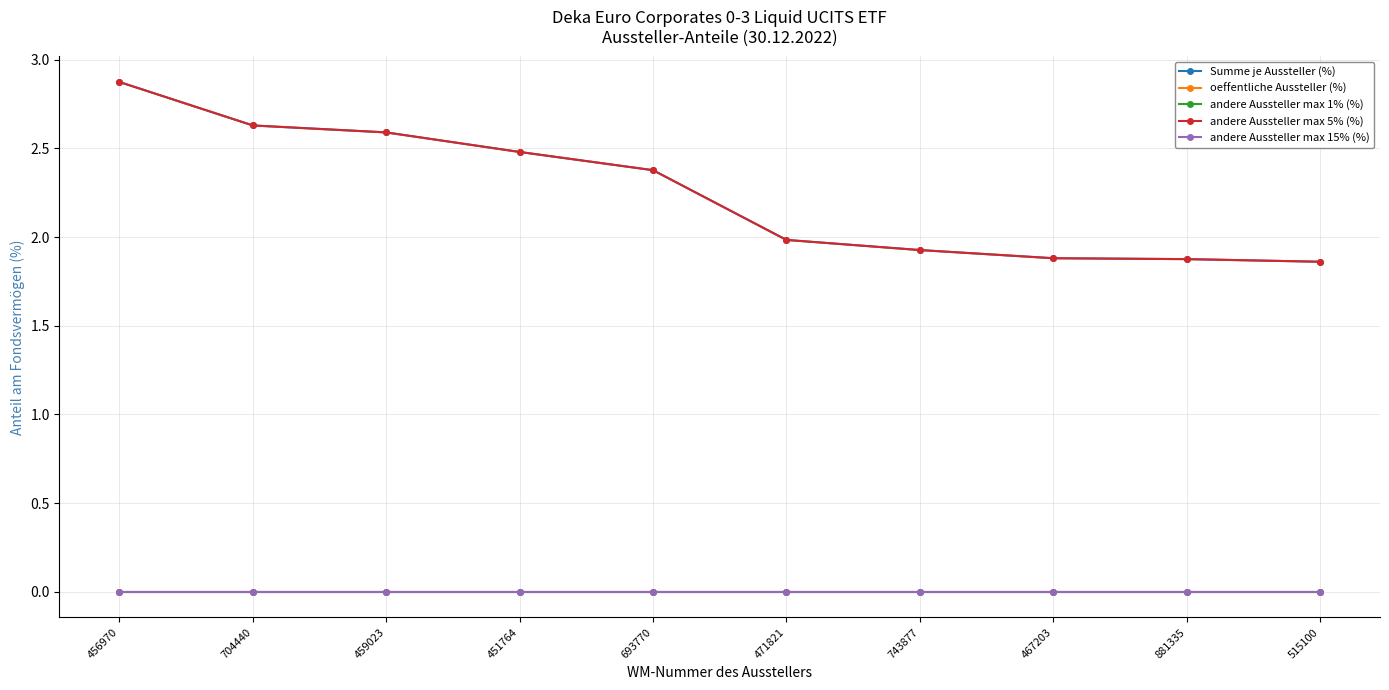

Is it true that Summe je Aussteller (%) equals 1.9 at 467203?

True